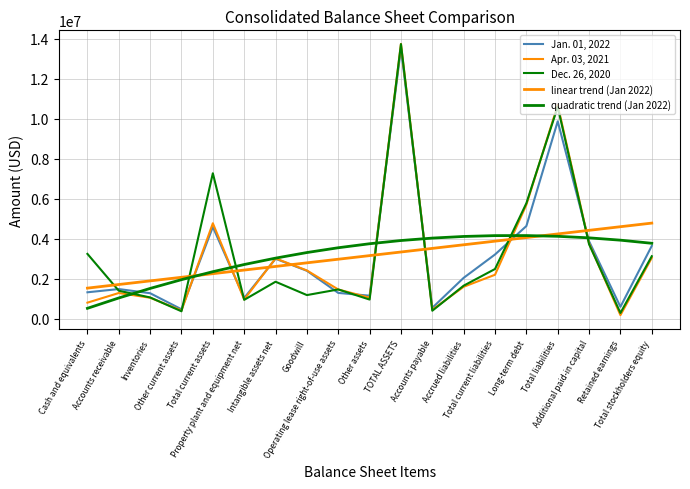

List the labels in order of quadratic trend (Jan 2022) value, smallest first.

Cash and equivalents, Accounts receivable, Inventories, Other current assets, Total current assets, Property plant and equipment net, Intangible assets net, Goodwill, Operating lease right-of-use assets, Other assets, Total stockholders equity, TOTAL ASSETS, Retained earnings, Accounts payable, Additional paid-in capital, Accrued liabilities, Total liabilities, Total current liabilities, Long-term debt